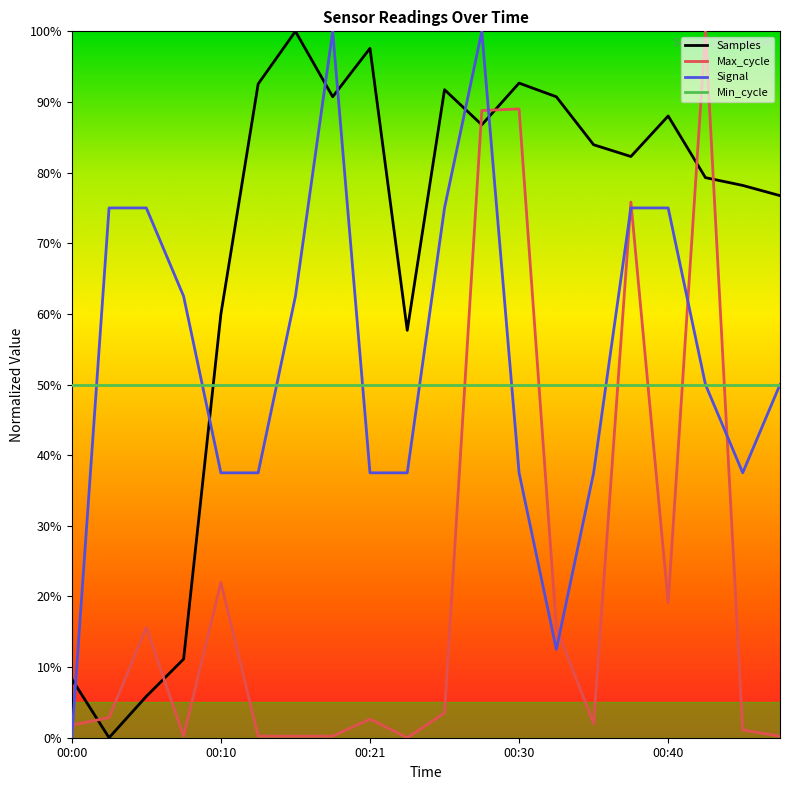

Which series has the largest total across all categories?

Samples